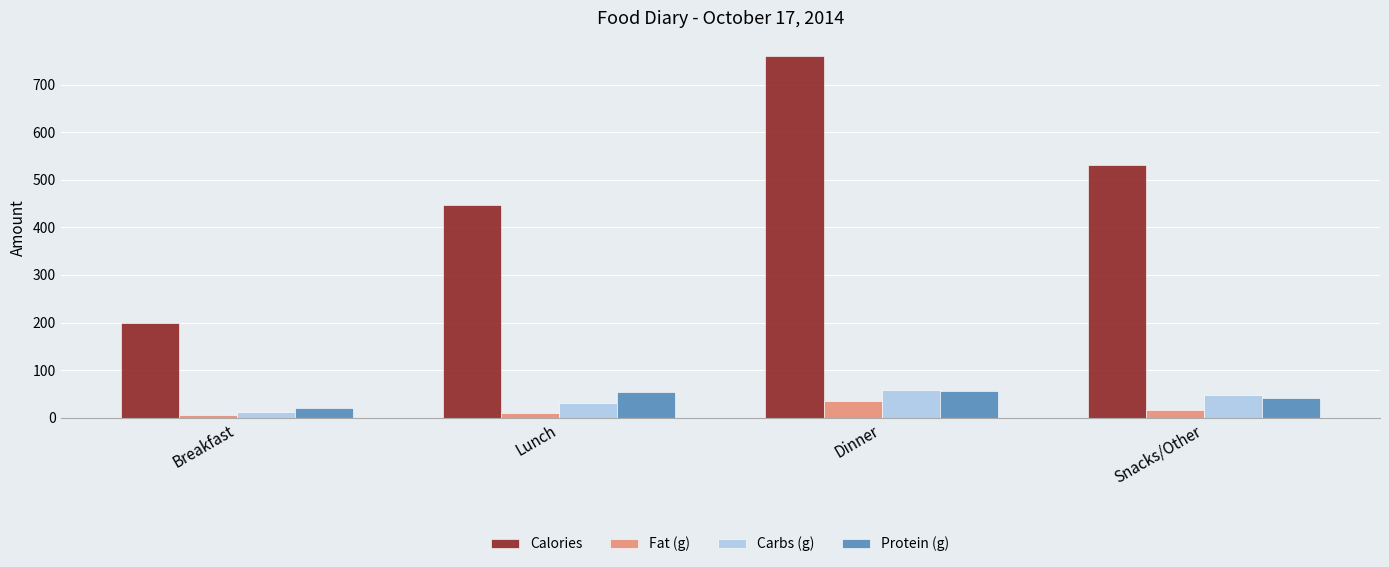

What is the highest value of the Carbs (g) series?

59.0